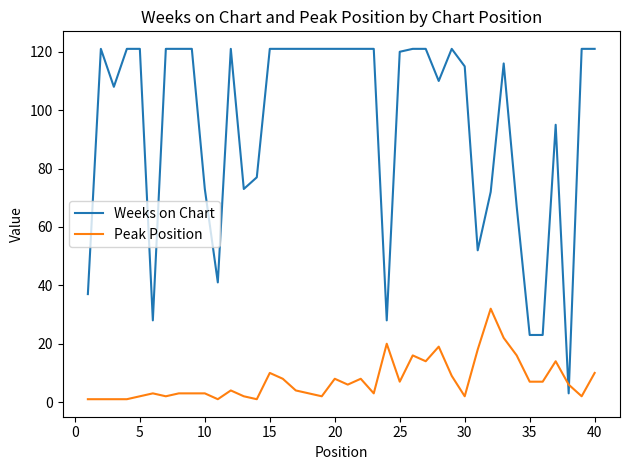

How many intersections are there between Peak Position and Weeks on Chart?

2